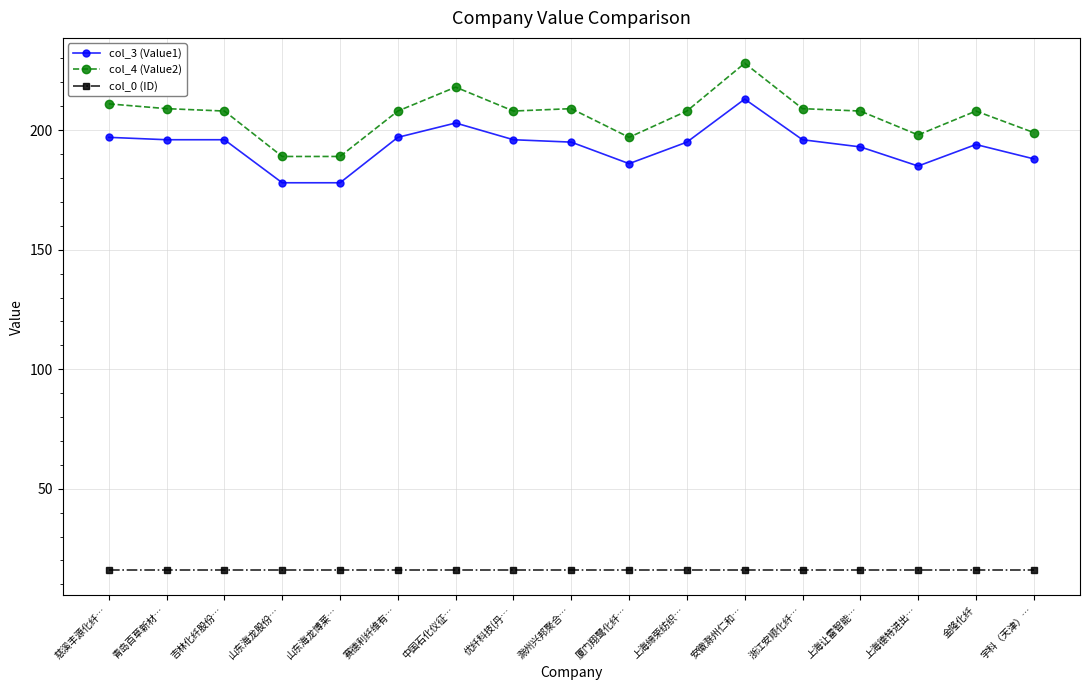

What position from the left is 优纤科技(丹…?

8